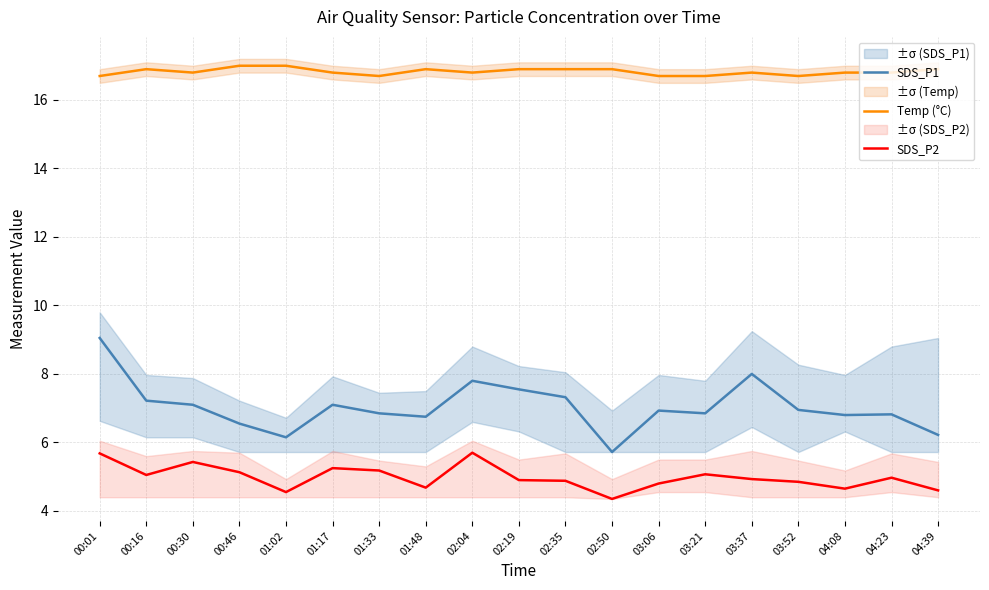

Which series has the largest total across all categories?

Temp (°C)